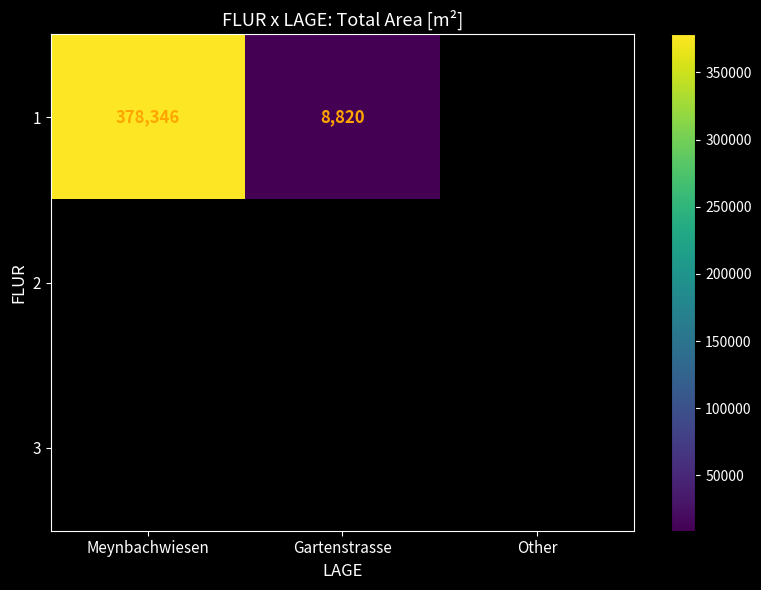

True or false: 1 has a value of 13742 at Gartenstrasse.

False